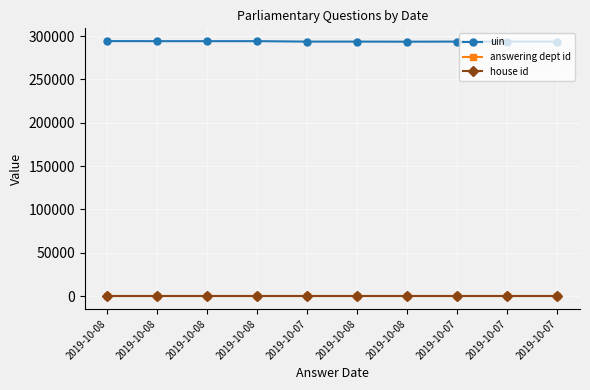

Where does the uin series first go above 293615?

2019-10-08